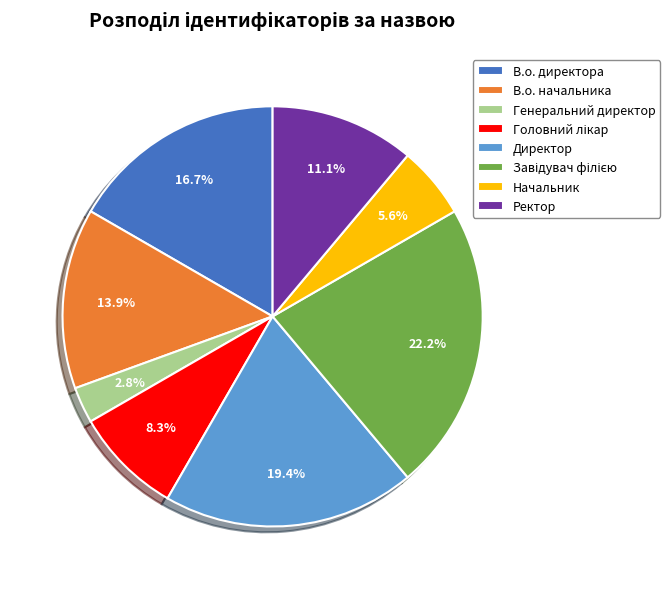

Which category has the smallest portion of the pie?

Генеральний директор